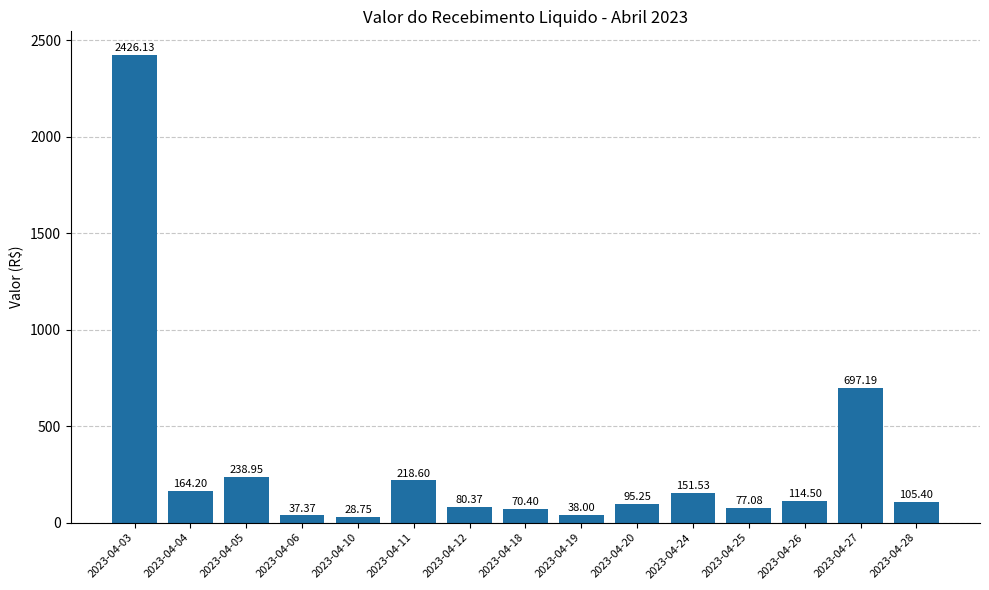

List the labels in order of value, smallest first.

2023-04-10, 2023-04-06, 2023-04-19, 2023-04-18, 2023-04-25, 2023-04-12, 2023-04-20, 2023-04-28, 2023-04-26, 2023-04-24, 2023-04-04, 2023-04-11, 2023-04-05, 2023-04-27, 2023-04-03